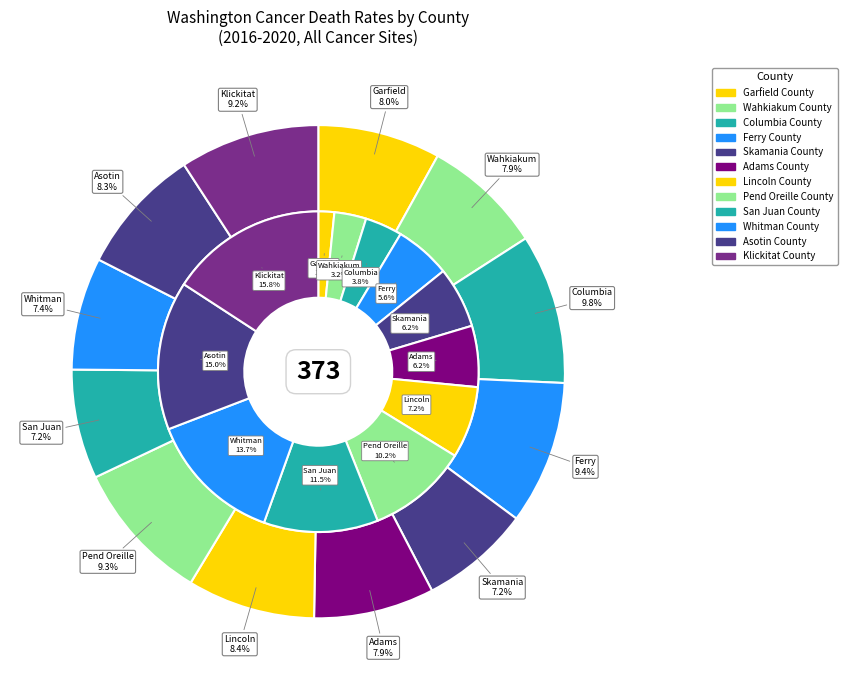

Does Adams County account for over 50% of the chart?

No